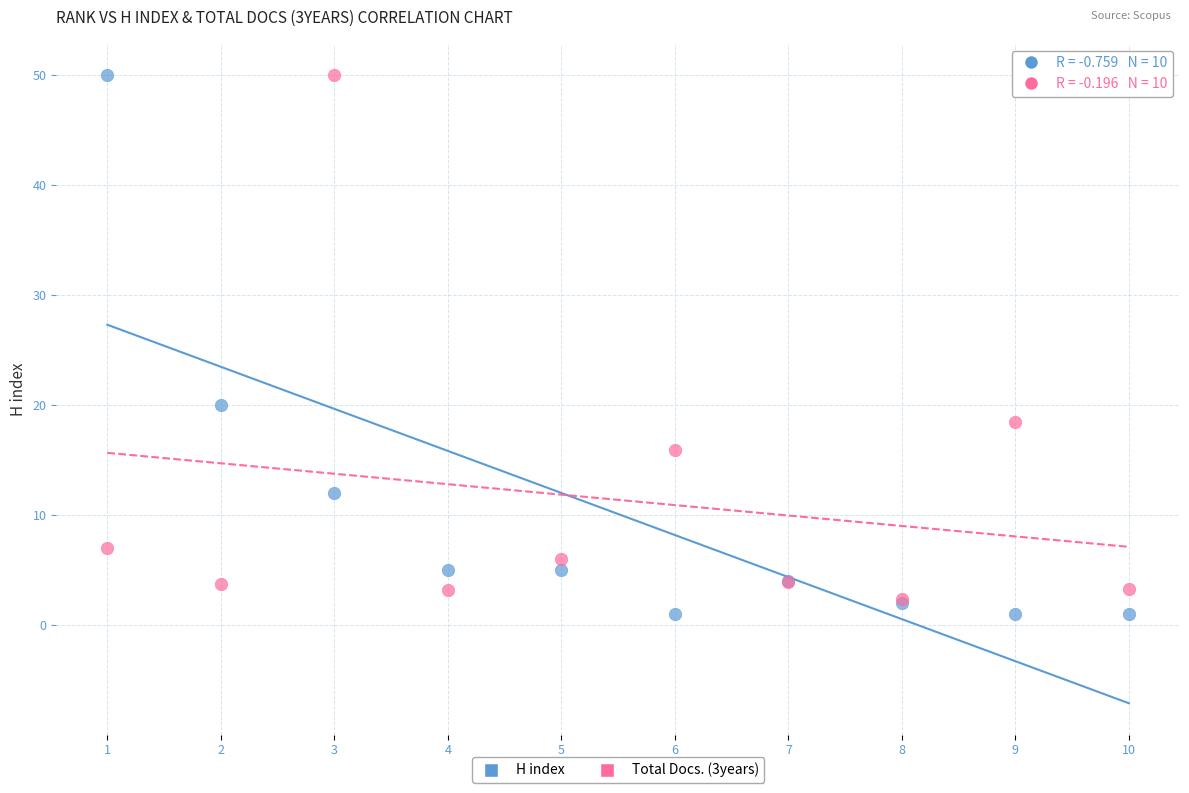

Which series has the largest Y range (max minus min)?

H index